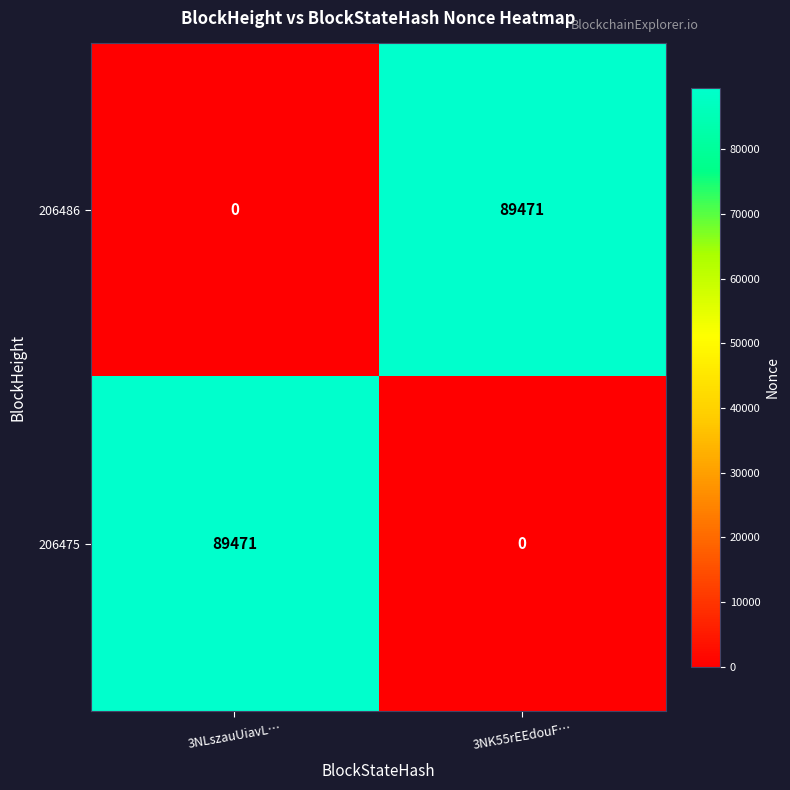

Reading left to right, list all the values displayed in this chart.

206486: 3NLszauUiavL…=0	3NK55rEEdouF…=89471
206475: 3NLszauUiavL…=89471	3NK55rEEdouF…=0